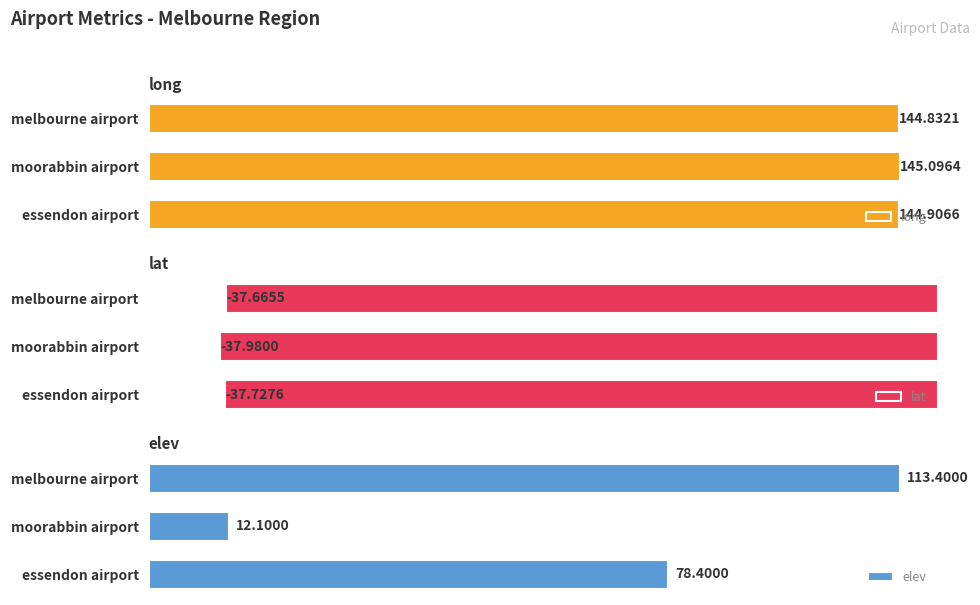

At which label does long reach its peak?

moorabbin airport